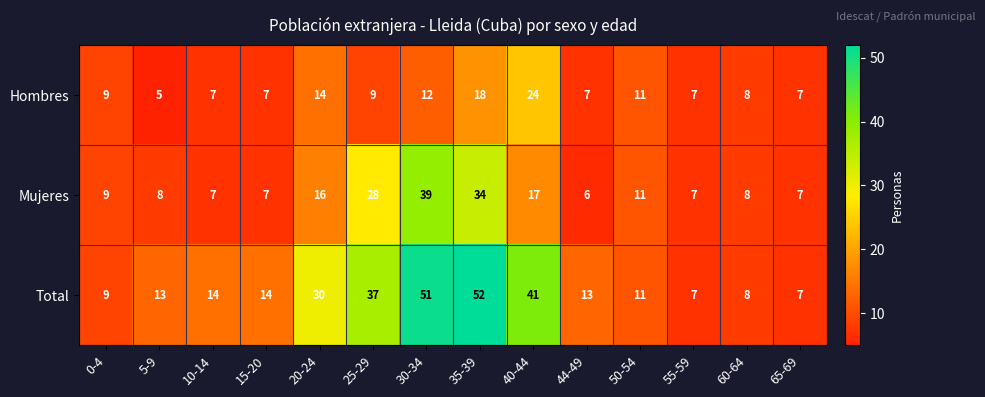

Read the Hombres value at 15-20, to the nearest 10.

10